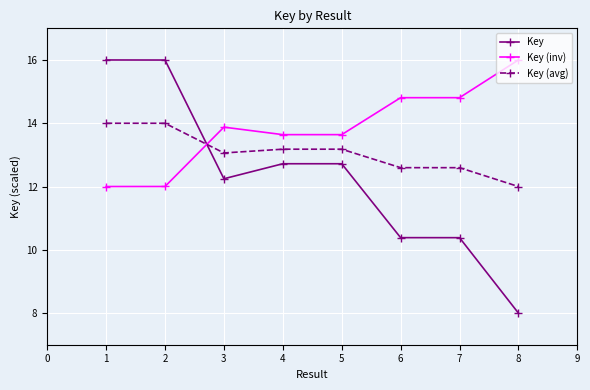

True or false: Key (avg) and Key intersect in this chart.

True